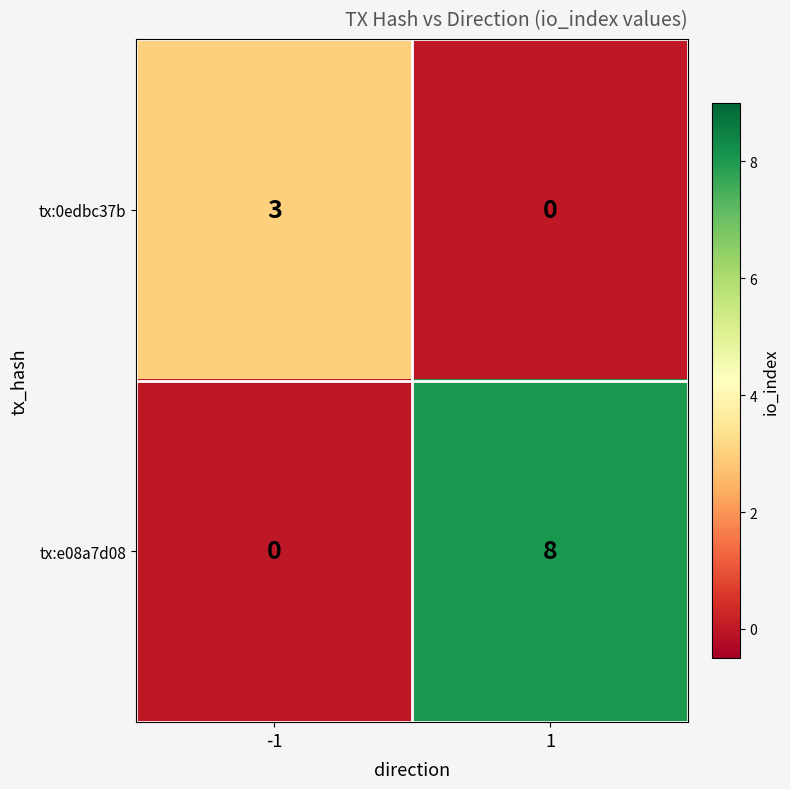

The value of tx:e08a7d08 at 1 is 14. True or false?

False